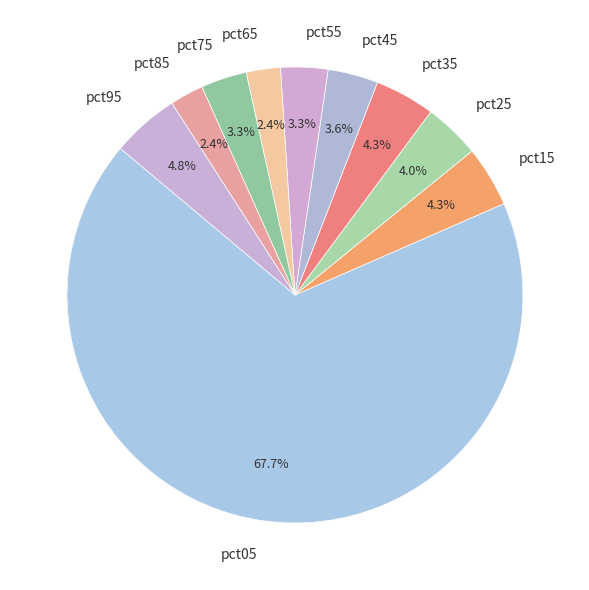

Which slice is the largest?

pct05